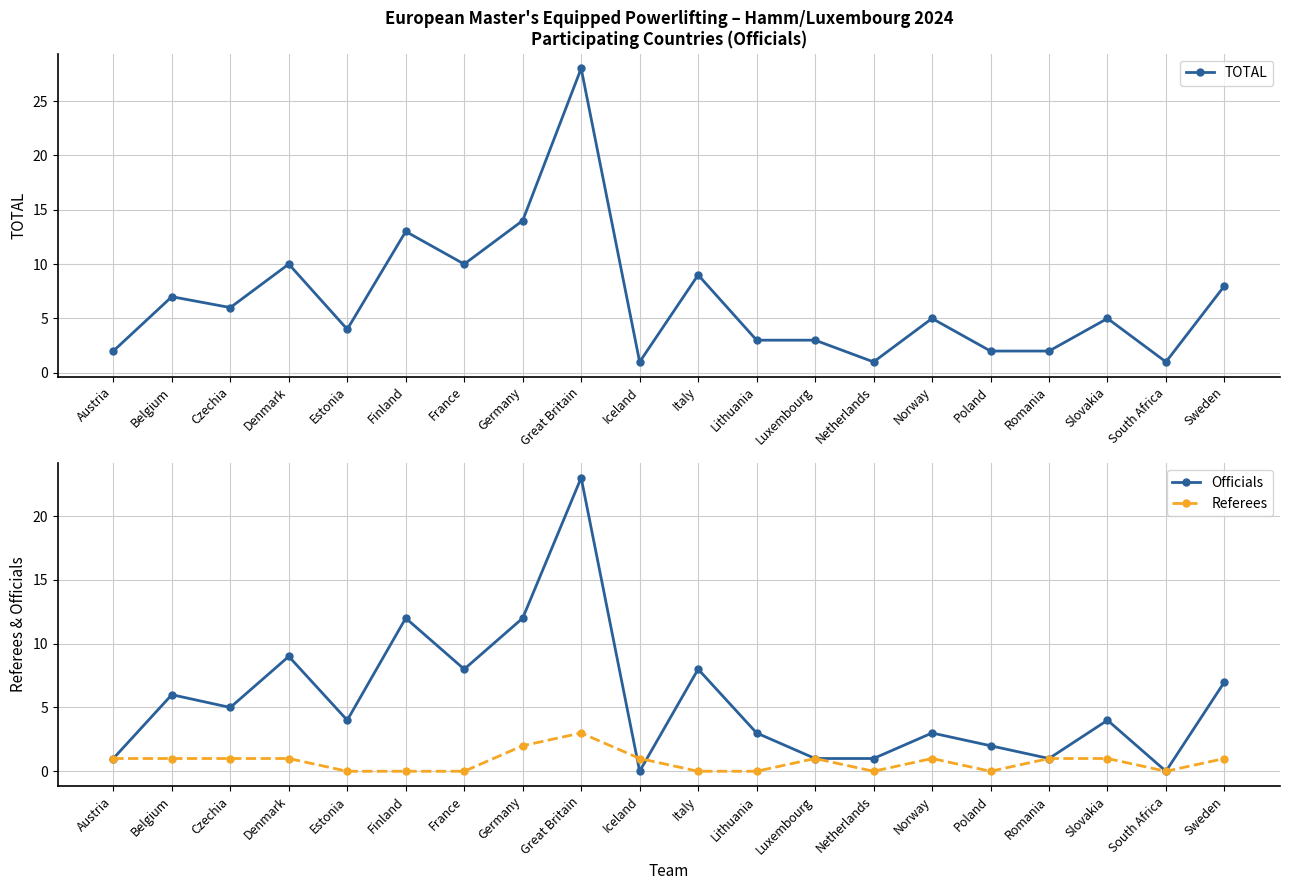

What is the highest value of the Officials series?

23